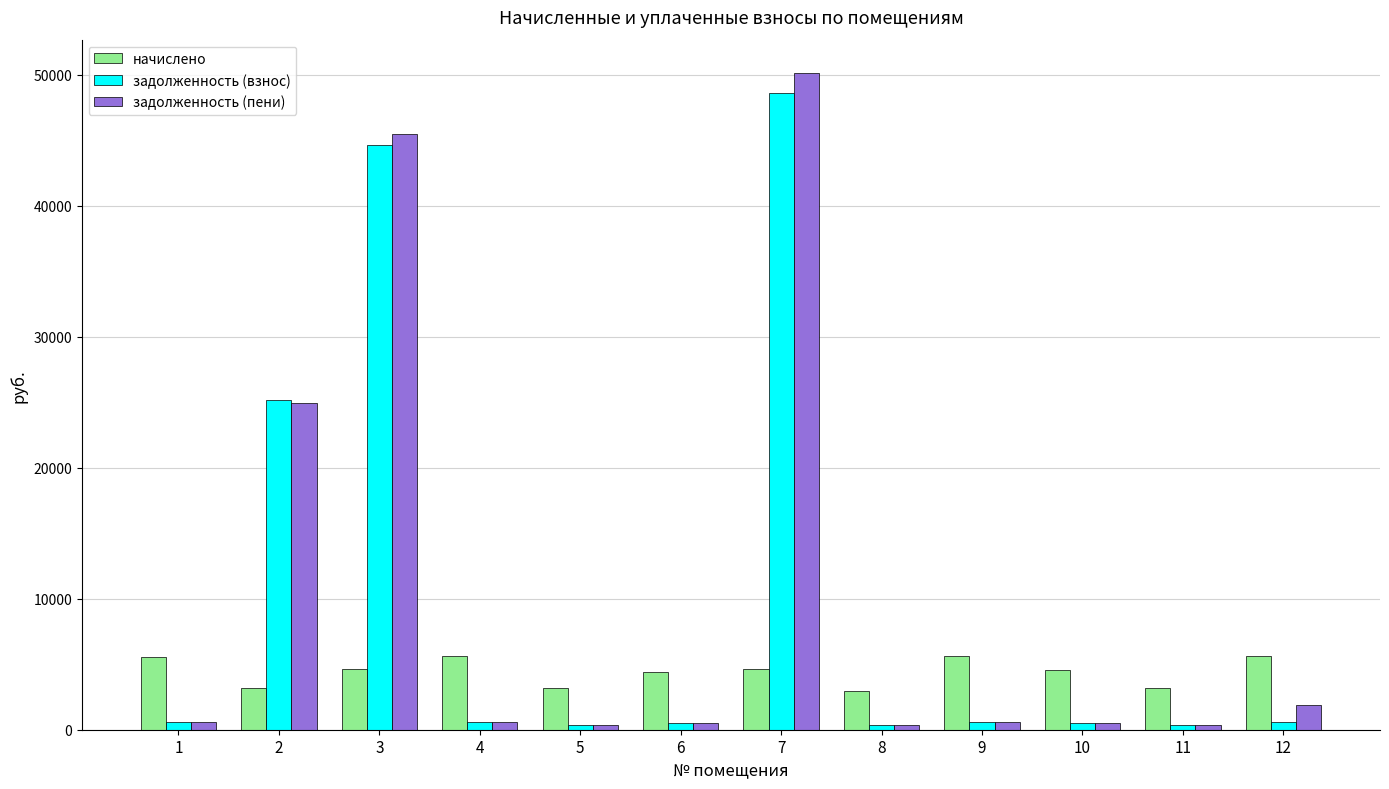

How many data points in начислено are above 4645?

6